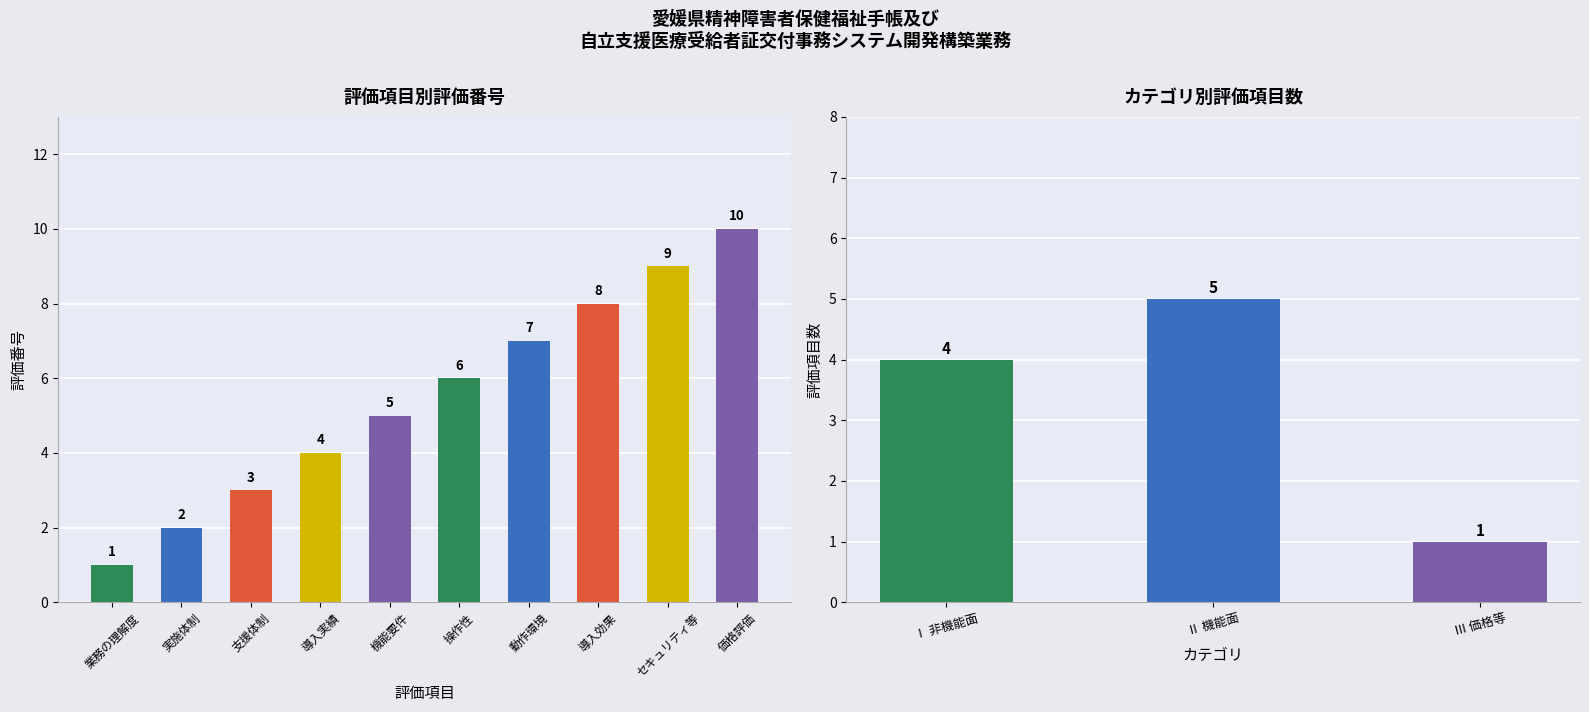

Rank the categories by value from highest to lowest.

価格評価, セキュリティ等, 導入効果, 動作環境, 操作性, 機能要件, 導入実績, 支援体制, 実施体制, 業務の理解度